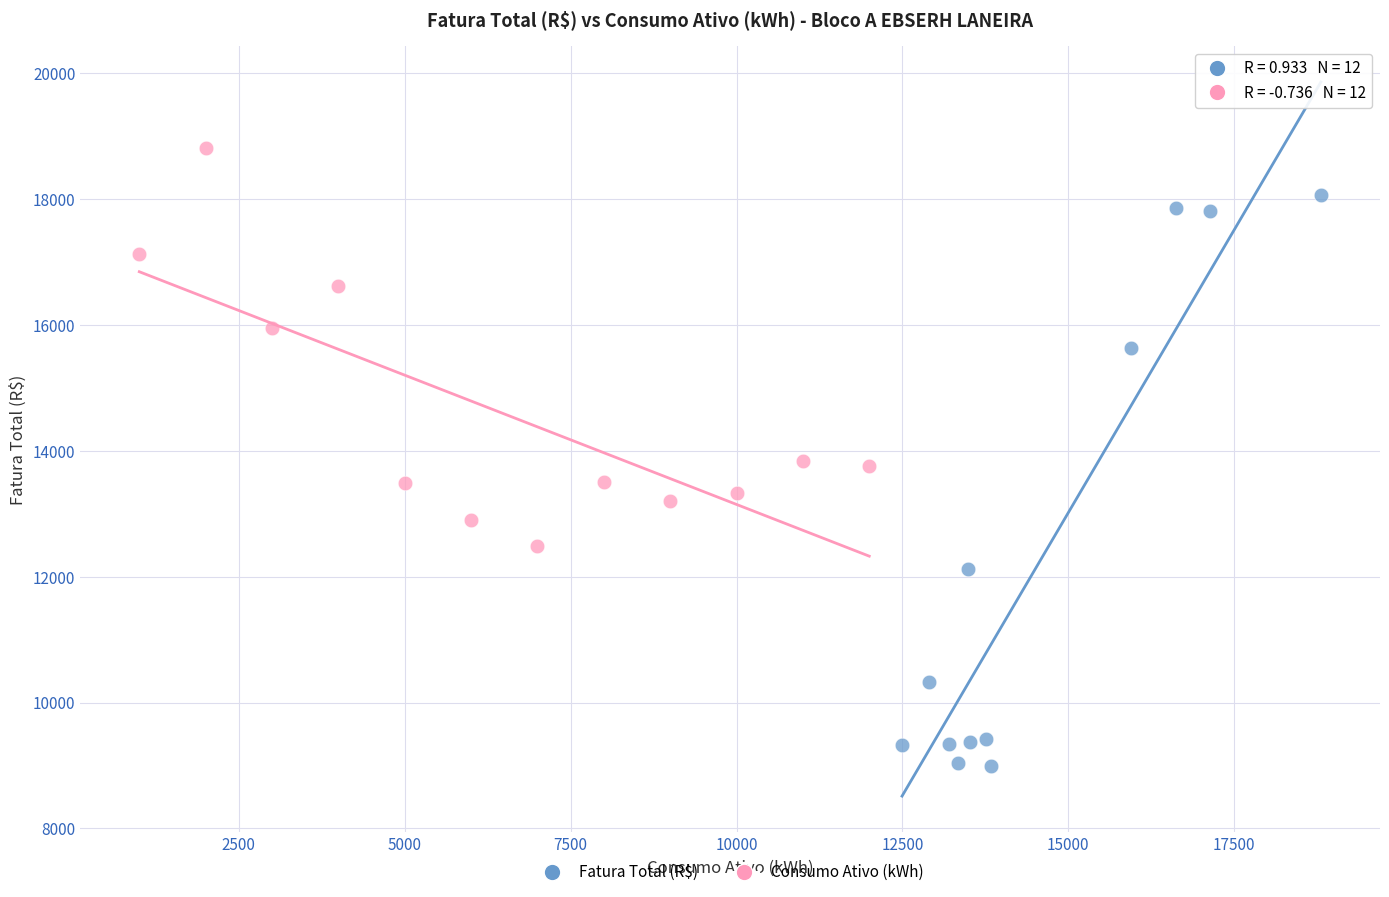

Which series contains the highest Y value?

Consumo Ativo (kWh)